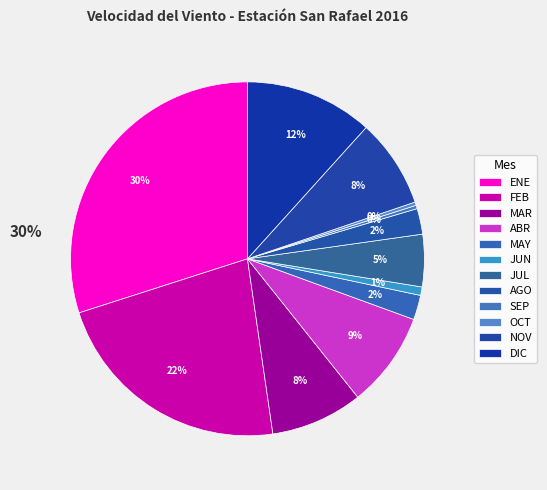

How many slices are in this pie chart?

12